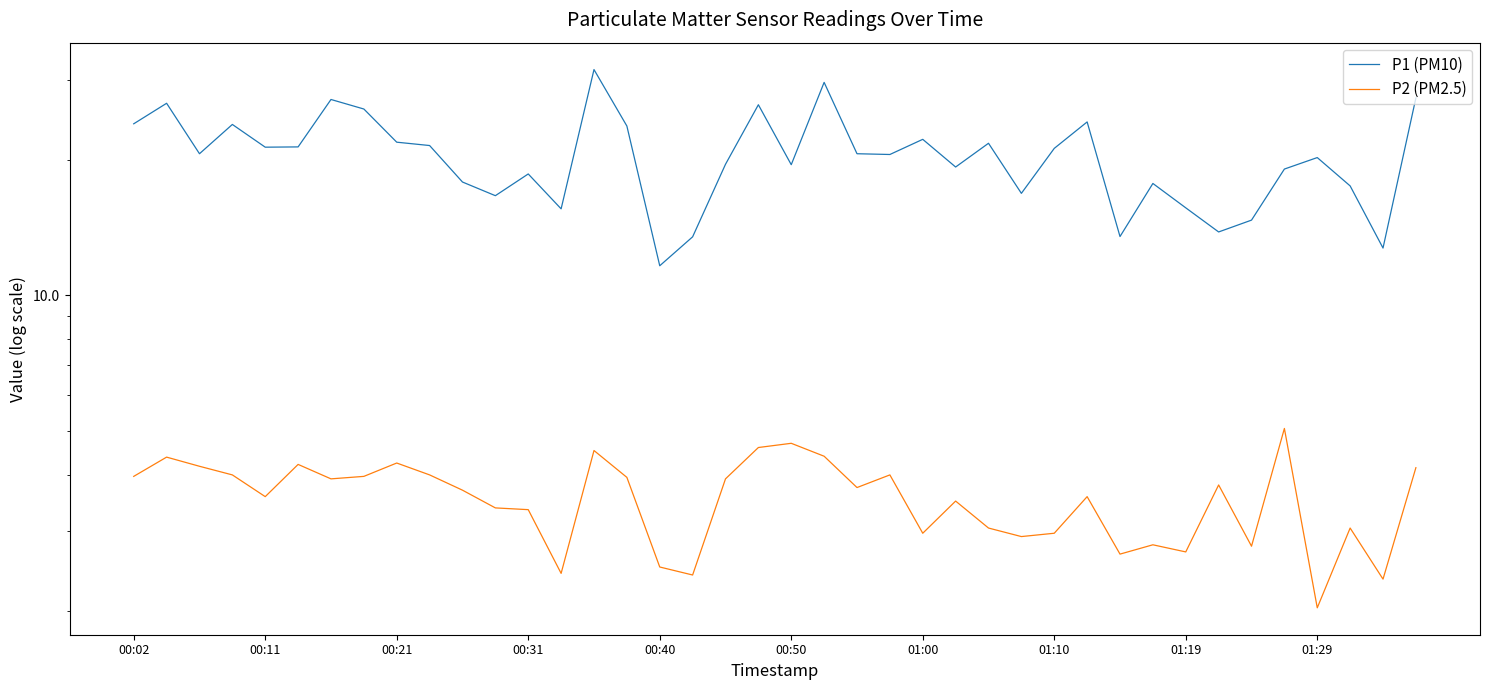

What is the value of the P2 (PM2.5) point at the 10th from the left?

4.0